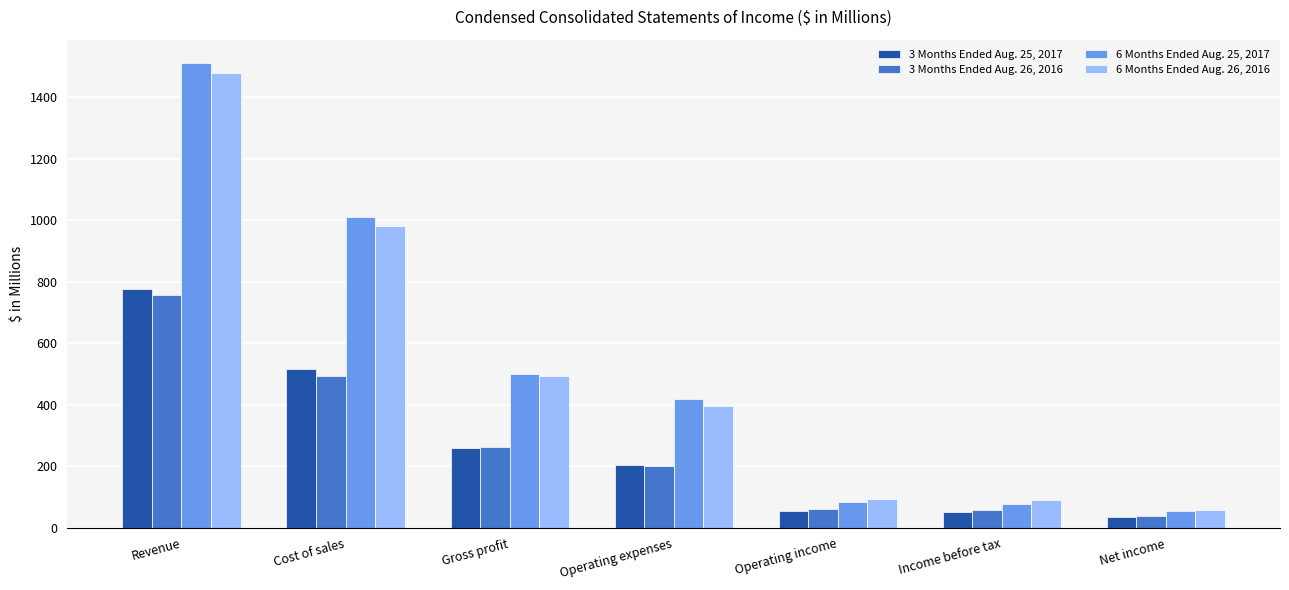

What are all the series names shown in the legend?

3 Months Ended Aug. 25, 2017, 3 Months Ended Aug. 26, 2016, 6 Months Ended Aug. 25, 2017, 6 Months Ended Aug. 26, 2016